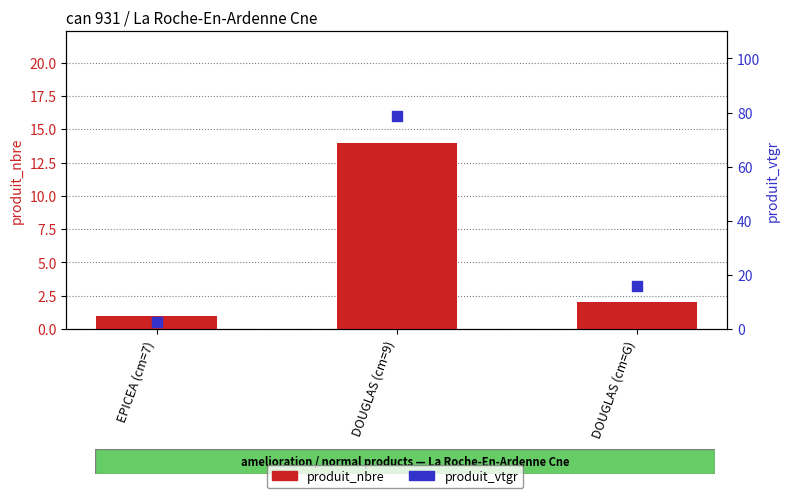

Which series has the largest total across all categories?

produit_vtgr